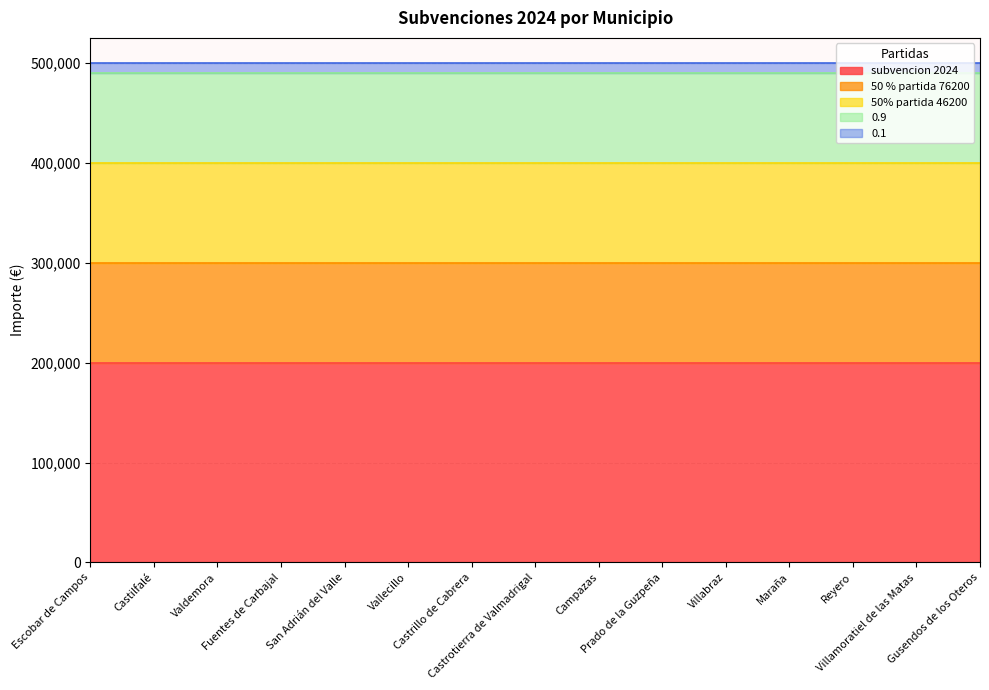

At which category does the chart reach its minimum across all series?

Escobar de Campos